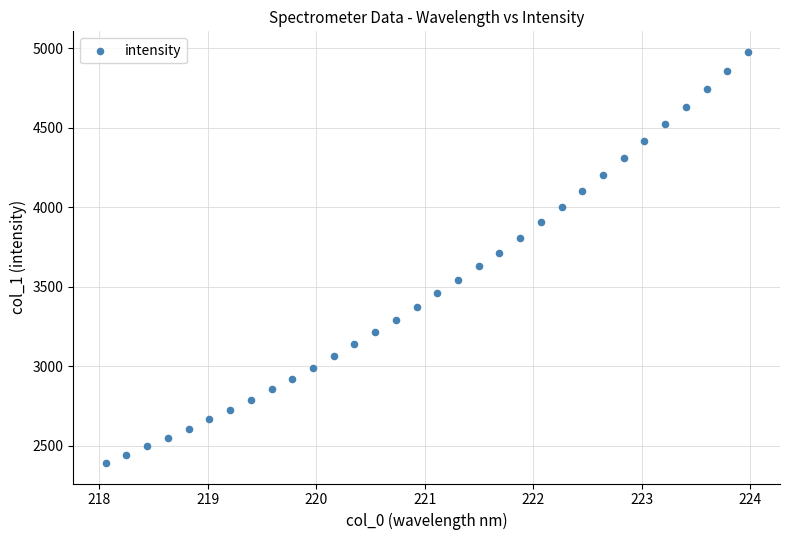

What is the range of X values (max minus min)?

5.9